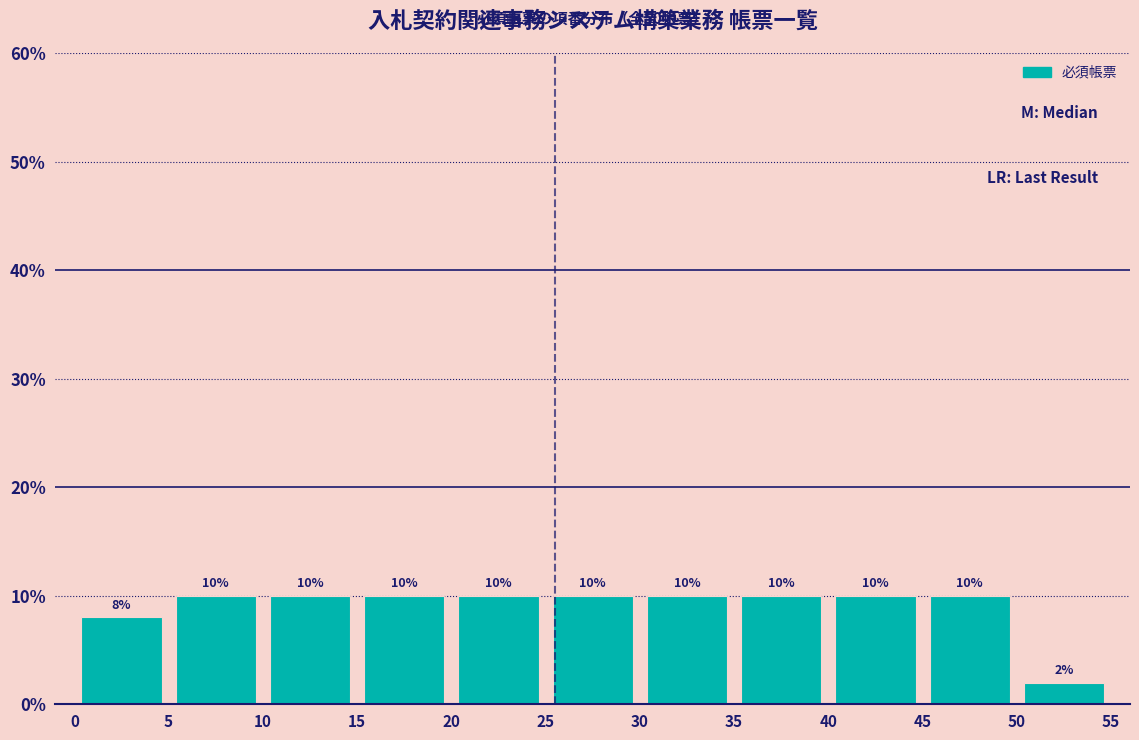

Reading left to right, list every bar in this chart as the range it spans on the x-axis followed by its height.

0 to 5: 8
5 to 10: 10
10 to 15: 10
15 to 20: 10
20 to 25: 10
25 to 30: 10
30 to 35: 10
35 to 40: 10
40 to 45: 10
45 to 50: 10
50 to 55: 2